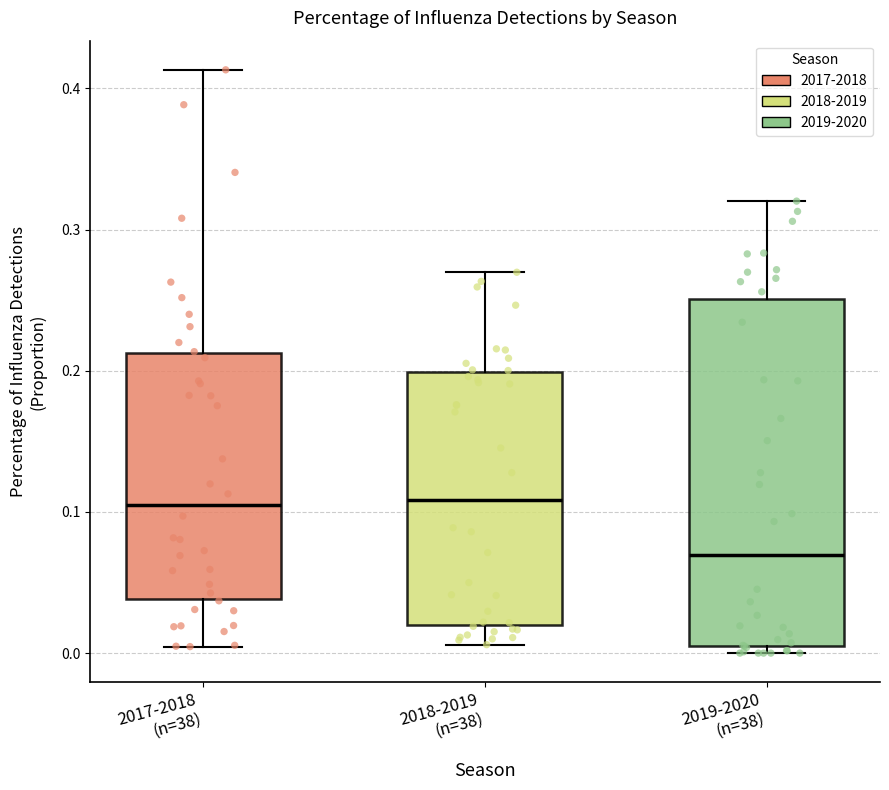

Which box has the lowest median line?

2019-2020 (n=38)